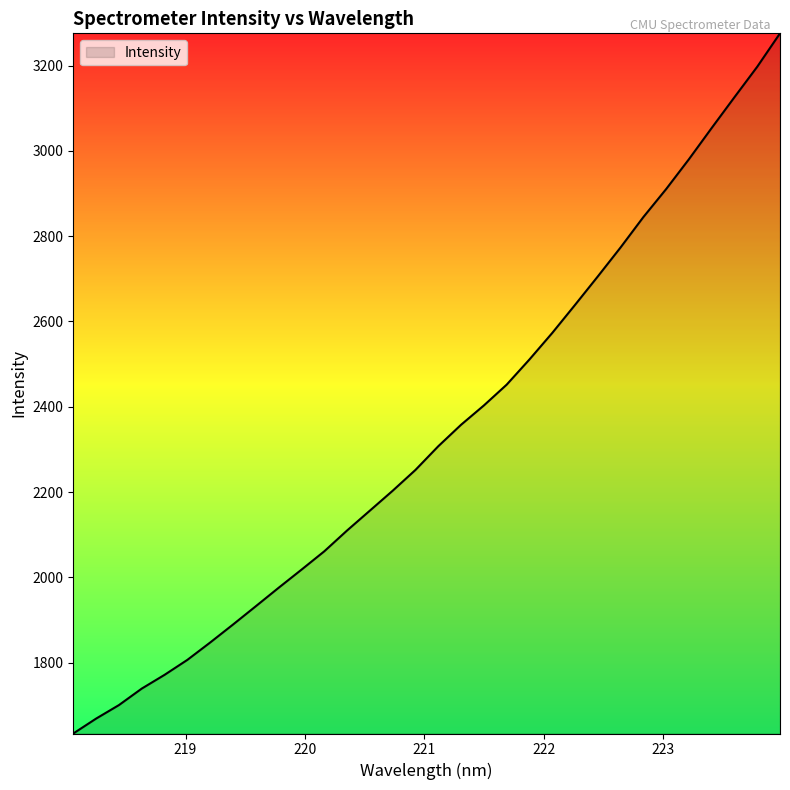

What is the difference between the maximum and minimum values?

1641.5